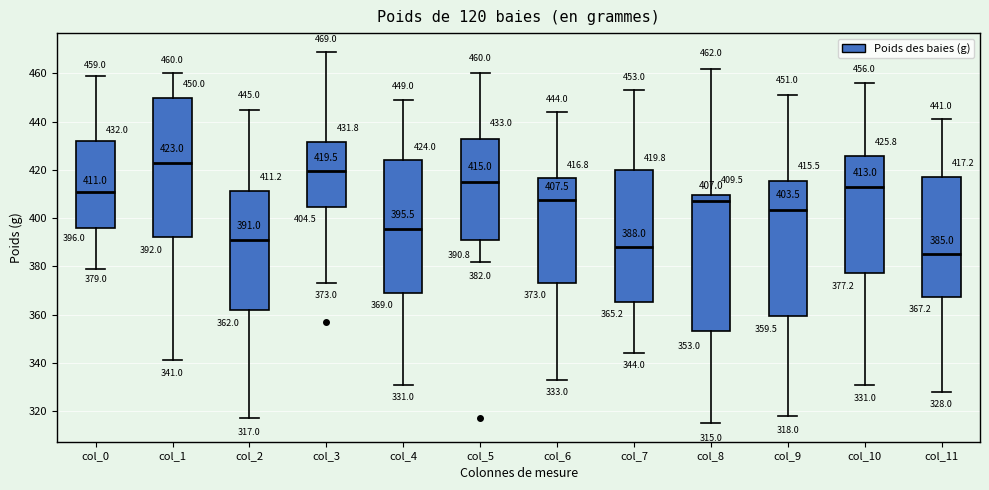

Which box has the lowest median line?

col_11